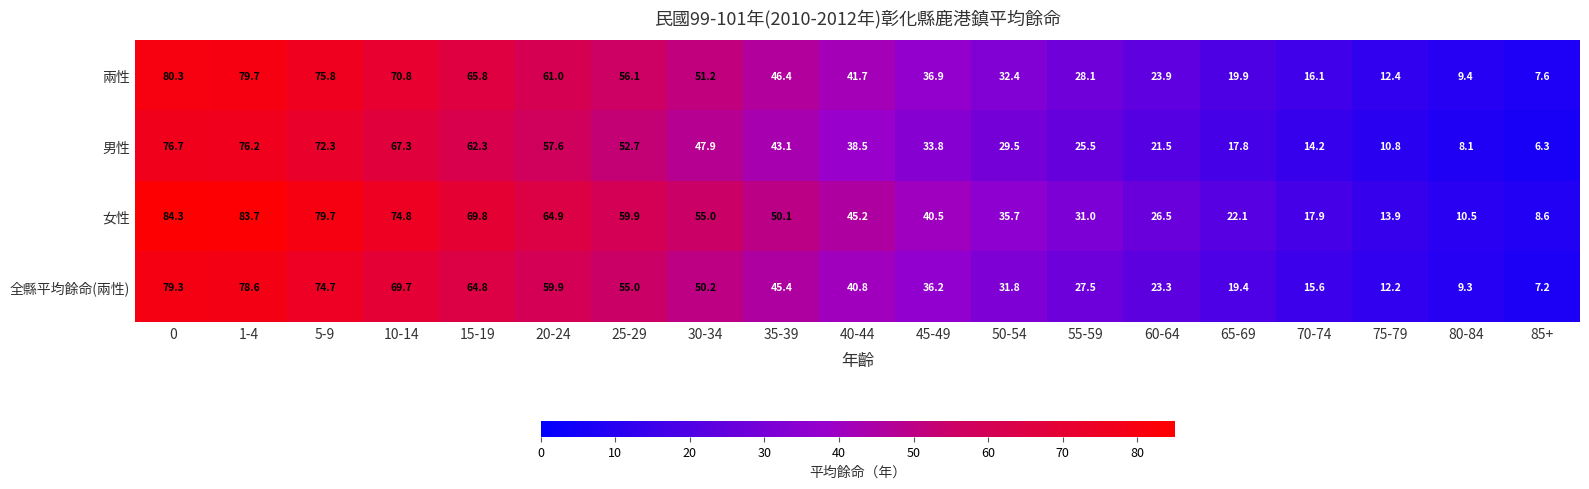

Which series changed the most between 55-59 and 60-64?

女性